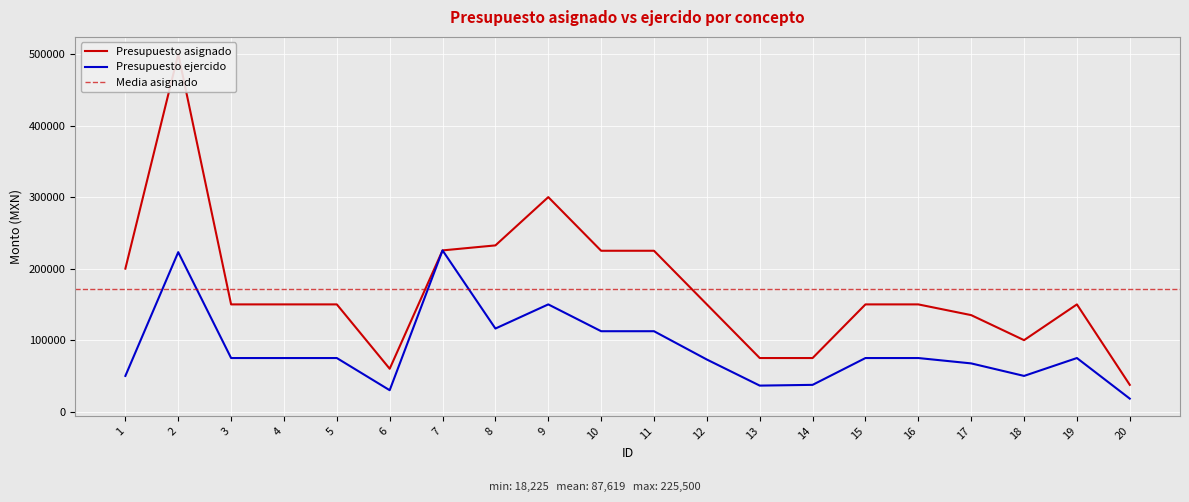

Which label corresponds to the largest value in the chart?

2